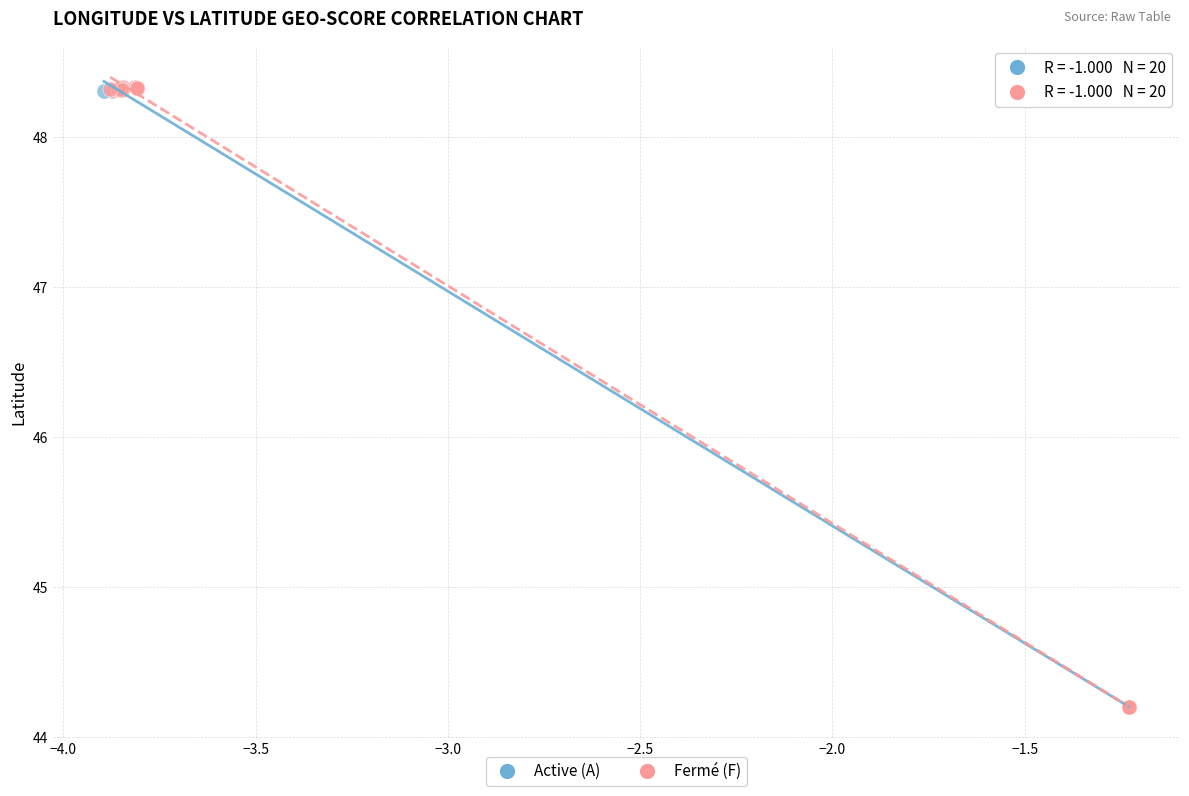

What are all the series names shown in the legend?

Active (A), Fermé (F)